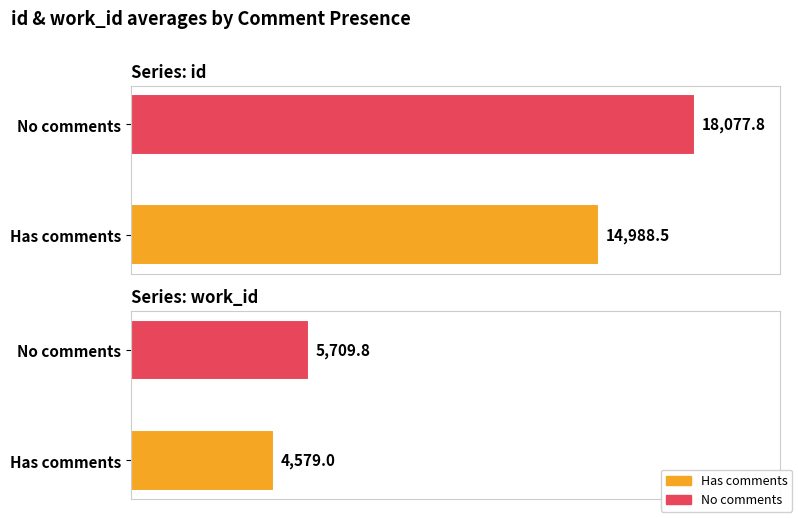

At which category is the sum across all series the highest?

no comments